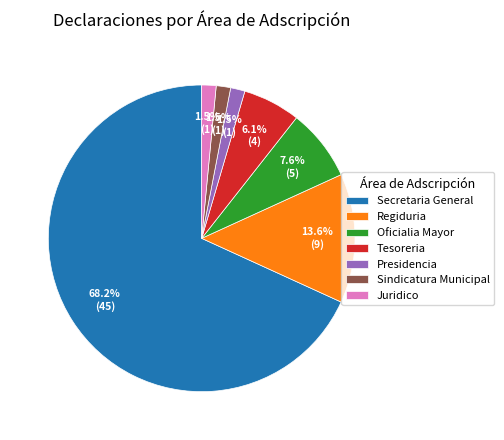

How much of the chart is everything except Presidencia?

98.5%